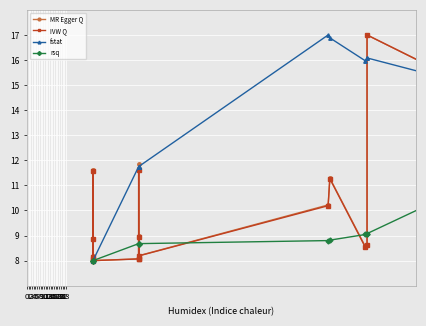

The value of fstat at 10 is 8.5. True or false?

False